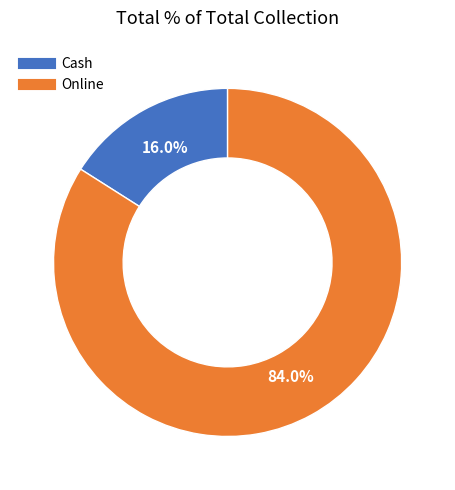

To the nearest percent, what is the average slice percentage?

50%